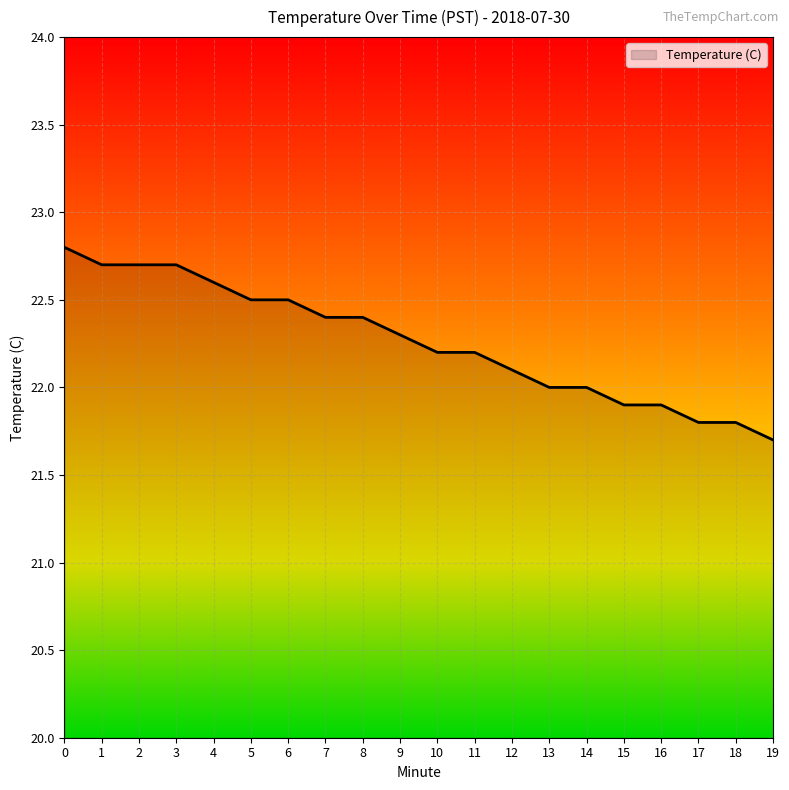

Reading right to left, extract all data points from this chart.

21.7	21.8	21.8	21.9	21.9	22.0	22.0	22.1	22.2	22.2	22.3	22.4	22.4	22.5	22.5	22.6	22.7	22.7	22.7	22.8